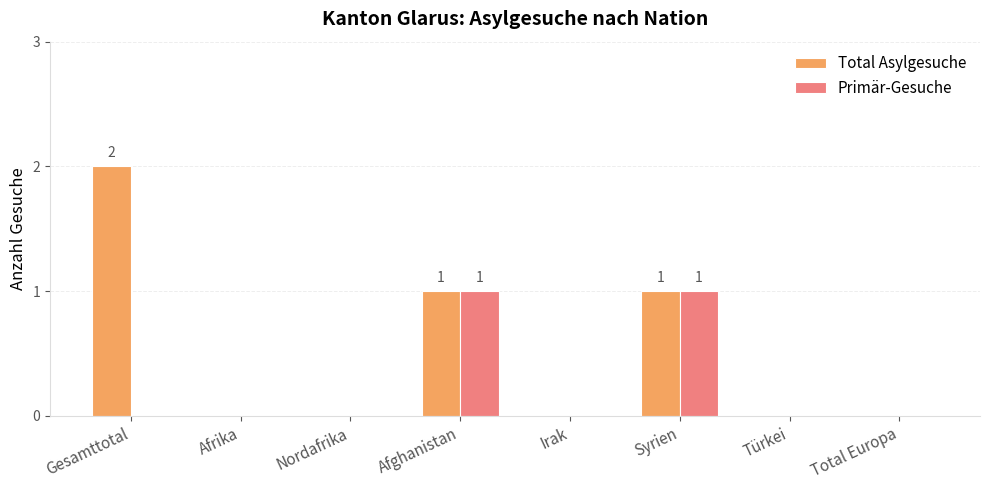

The Total Asylgesuche series shows 0 at Total Europa. True or false?

True